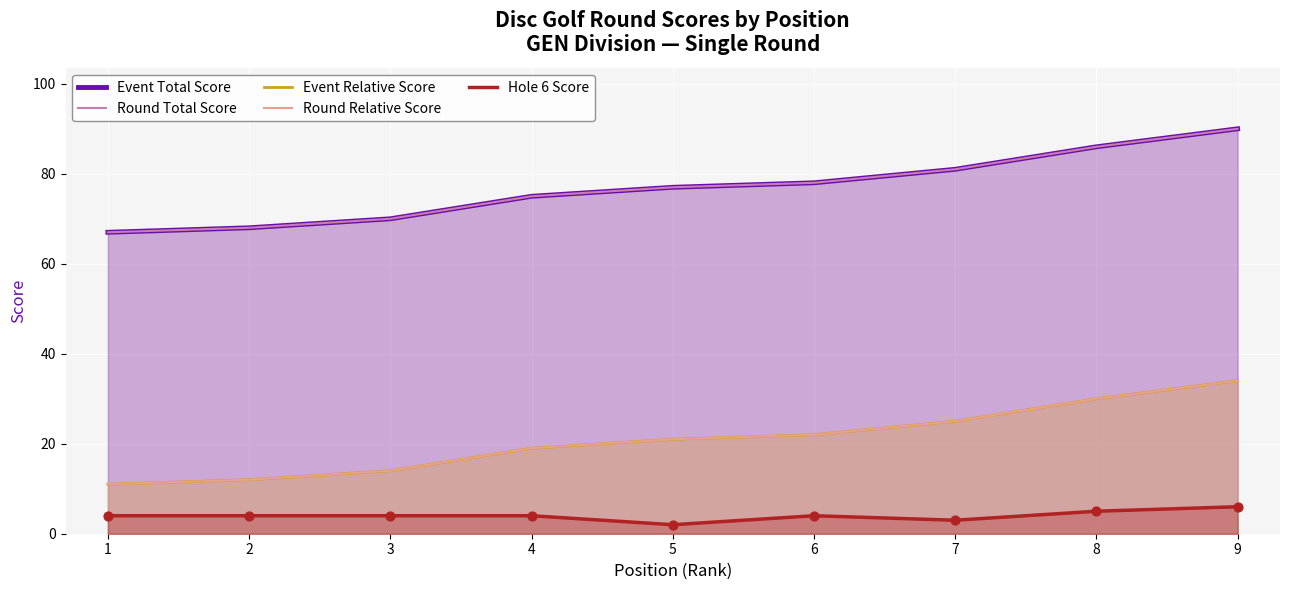

What is the total value across all series at 1?

160